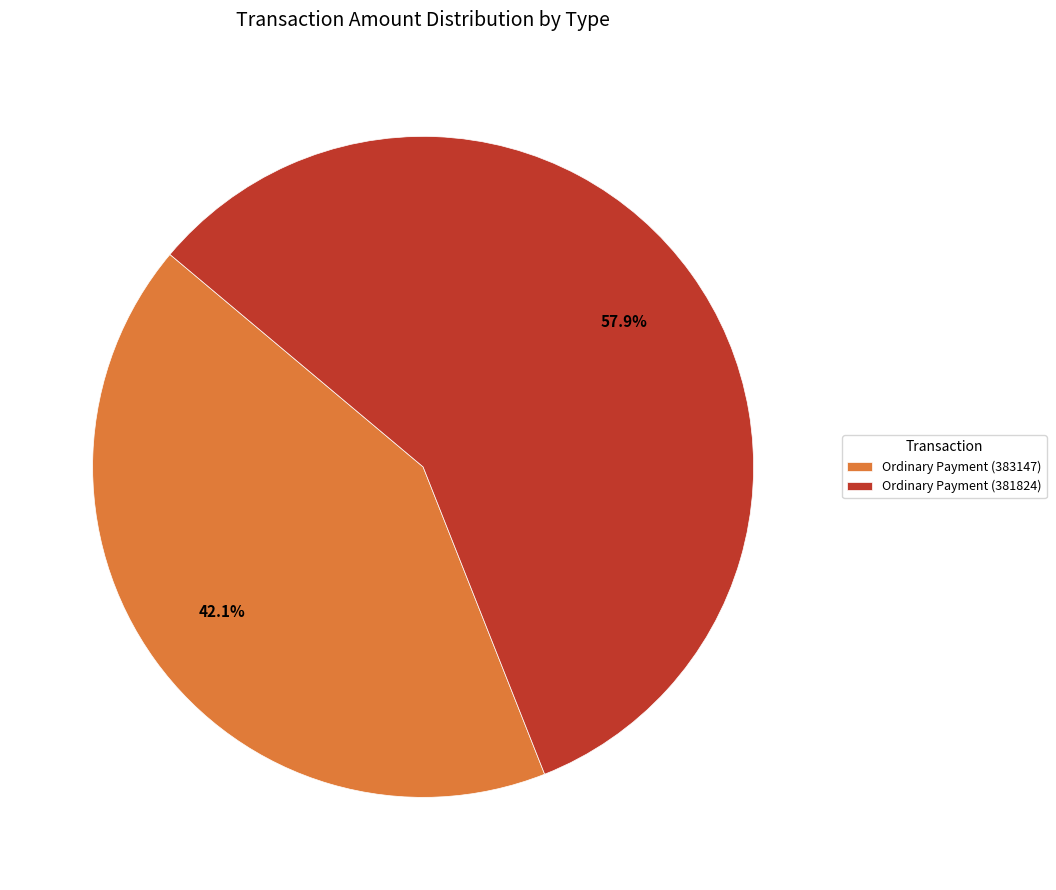

Rank the categories by value from highest to lowest.

Ordinary Payment (381824), Ordinary Payment (383147)